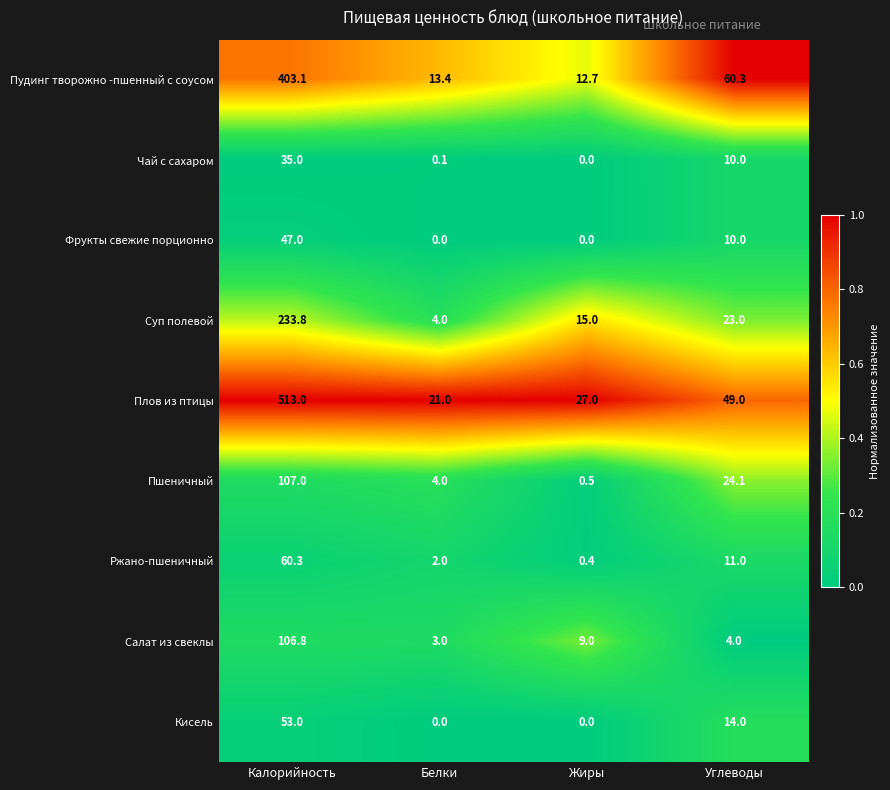

How many distinct data groups are displayed?

9